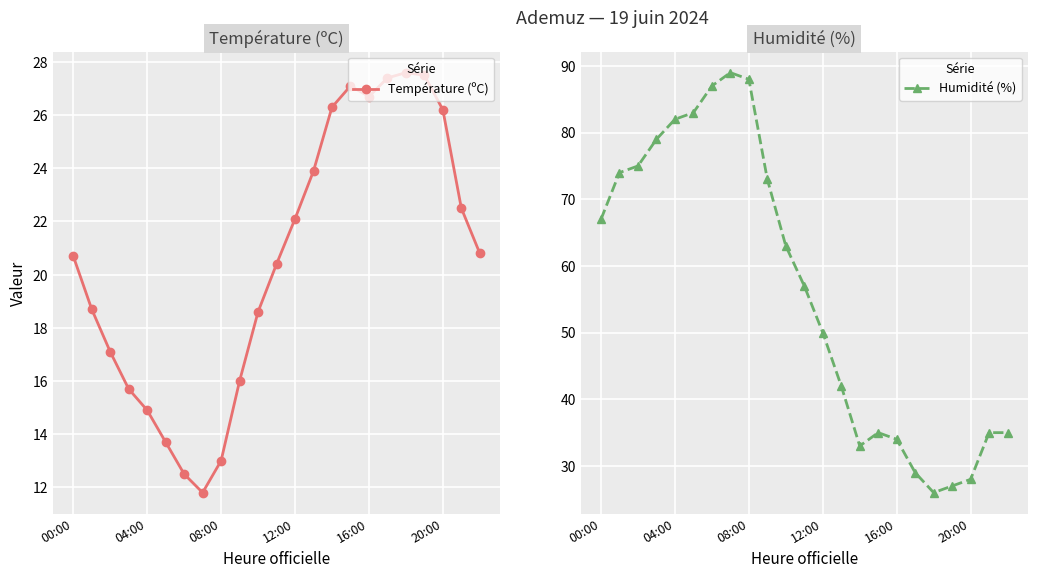

True or false: Humidité (%) and Température (ºC) cross at least once.

True